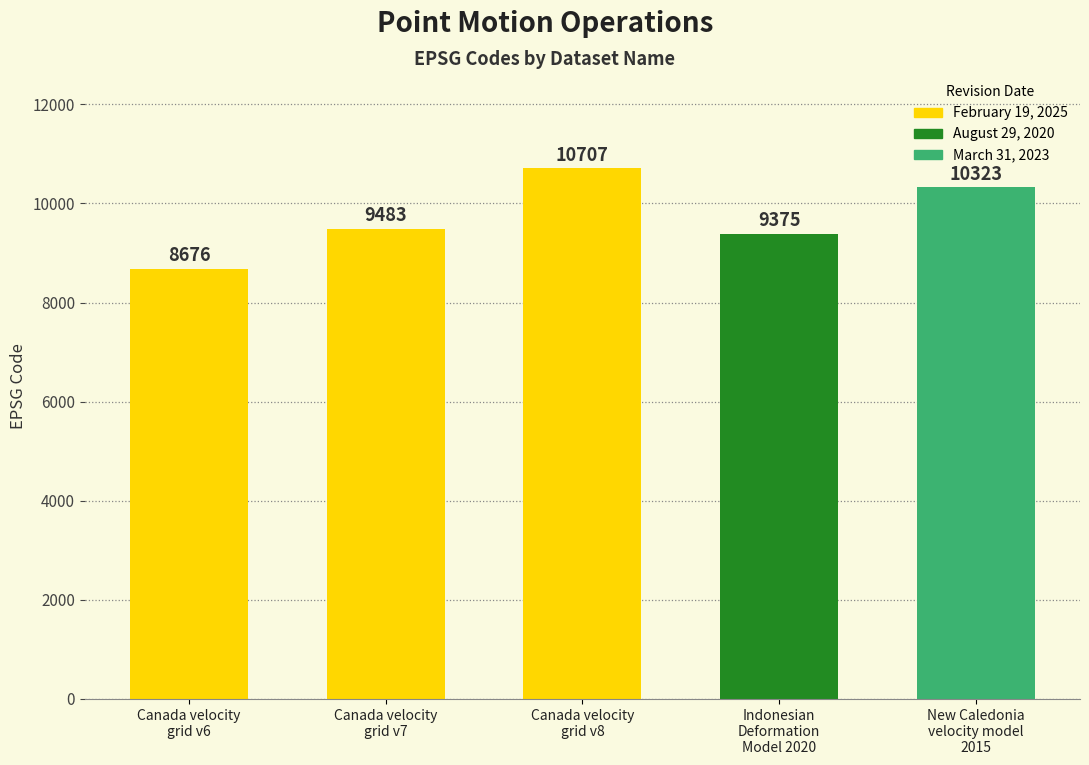

How many categories are shown in the chart?

5